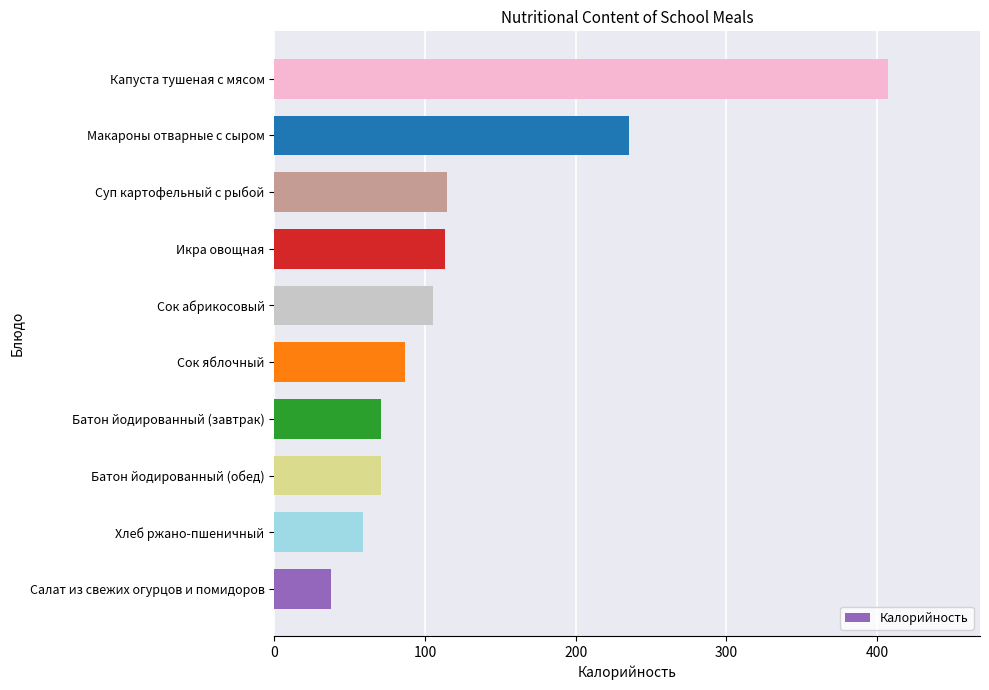

What is the difference between the values at Суп картофельный с рыбой and Макароны отварные с сыром?

120.9